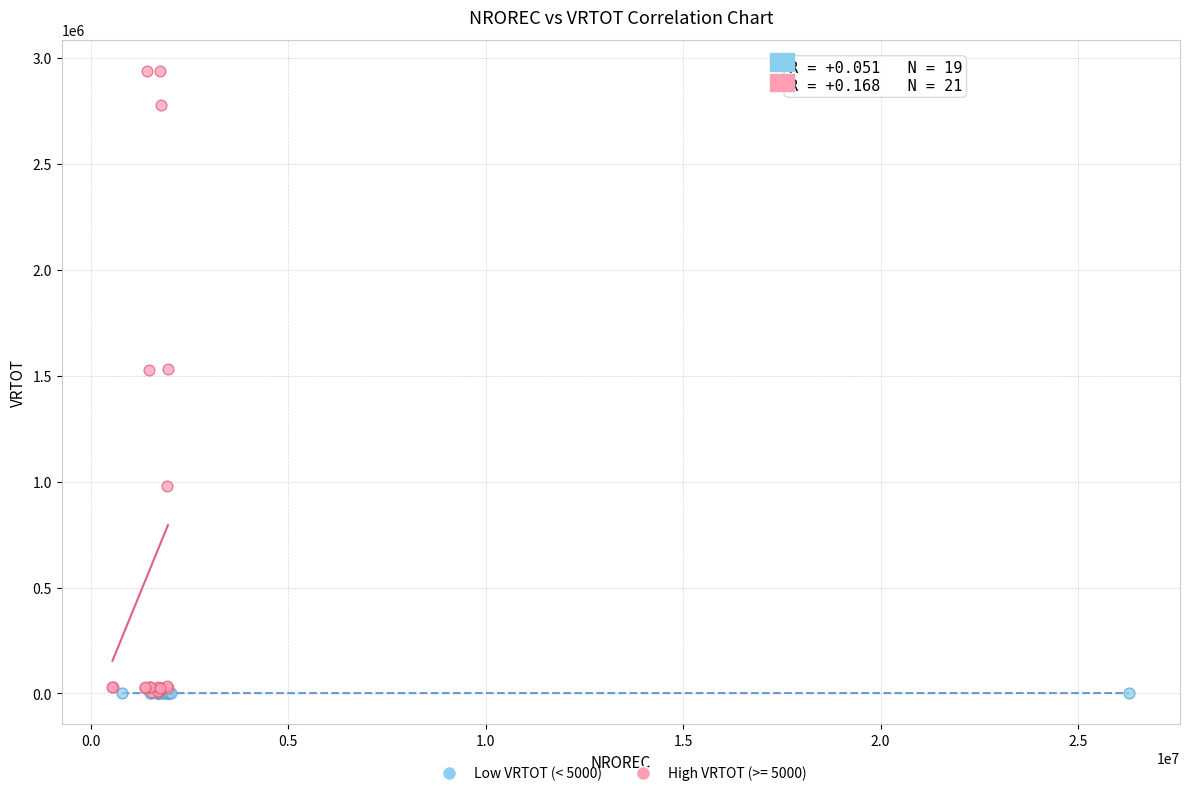

Which series has the widest spread of Y values?

High VRTOT (>= 5000)